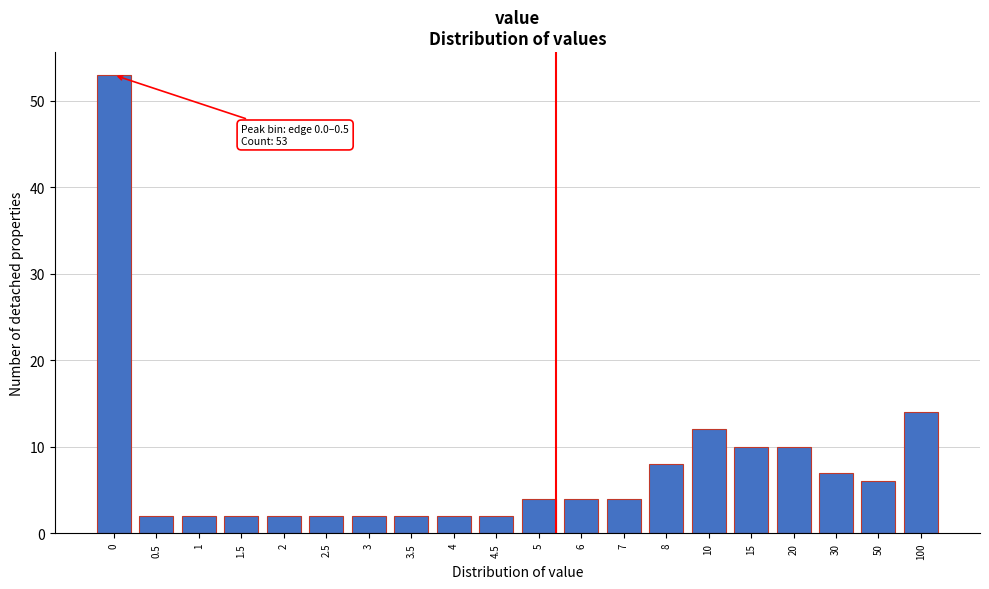

Reading right to left, transcribe all the data shown in this chart.

14	6	7	10	10	12	8	4	4	4	2	2	2	2	2	2	2	2	2	53